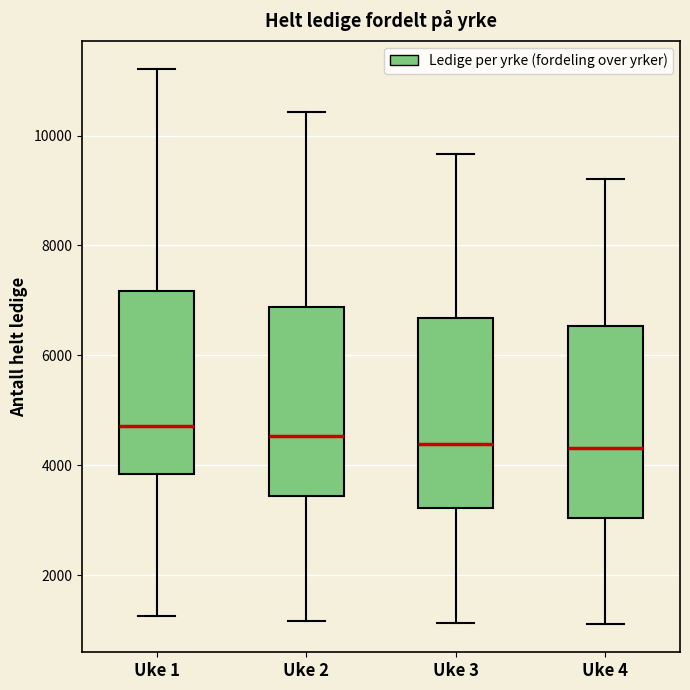

Reading left to right, transcribe this box plot: for each box, give where its median line is, the range the box spans, and where its two whiskers end, as read against the y-axis. The values are not printed on the chart, so give them approximately, as read against the axis.

Uke 1: median 4800, box 3800 to 7200, whiskers 1200 to 11200
Uke 2: median 4600, box 3400 to 6800, whiskers 1200 to 10400
Uke 3: median 4400, box 3200 to 6600, whiskers 1200 to 9600
Uke 4: median 4400, box 3000 to 6600, whiskers 1200 to 9200